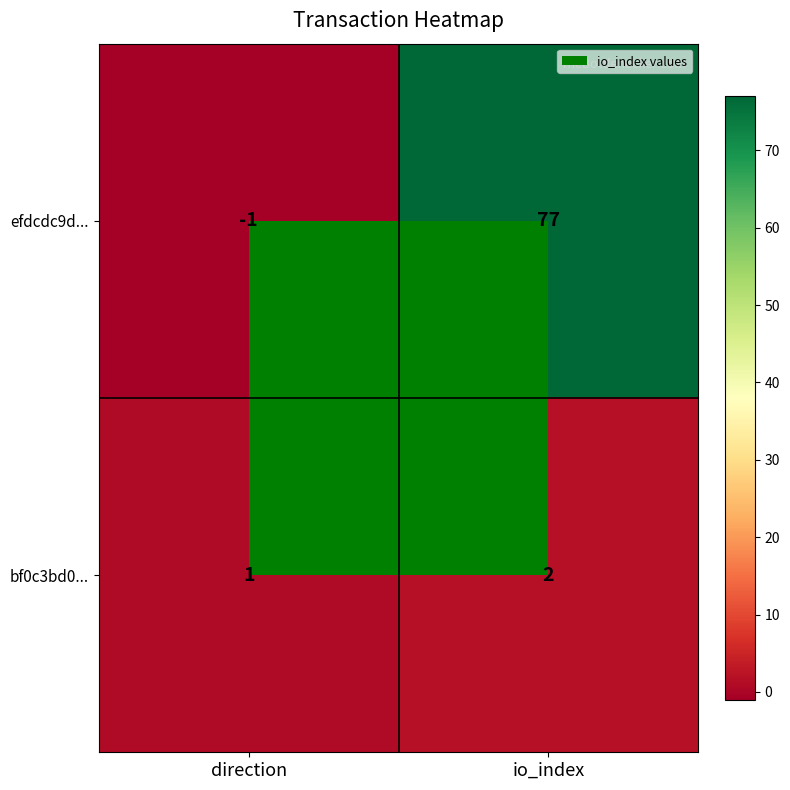

Is it true that bf0c3bd0... equals 1 at direction?

True